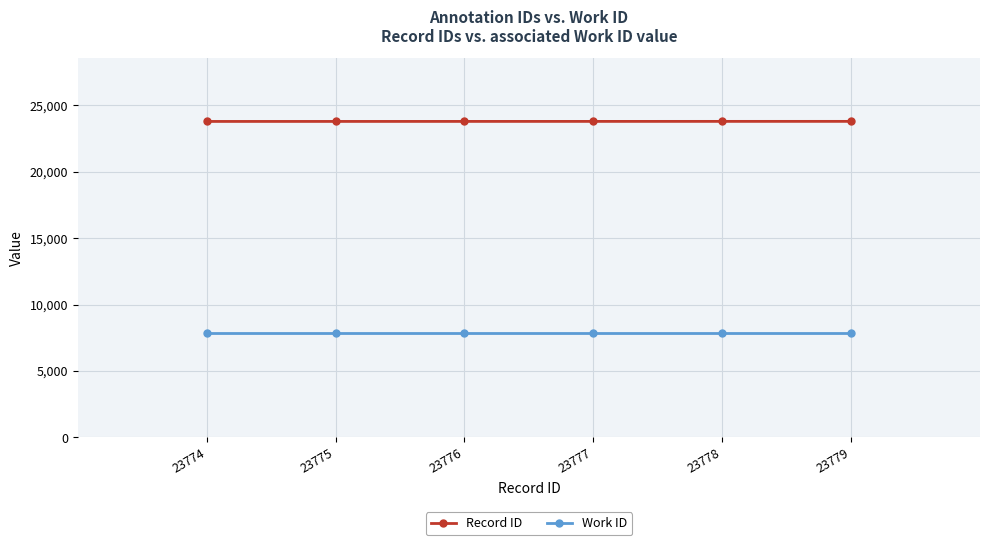

What is the smallest value displayed?

7864